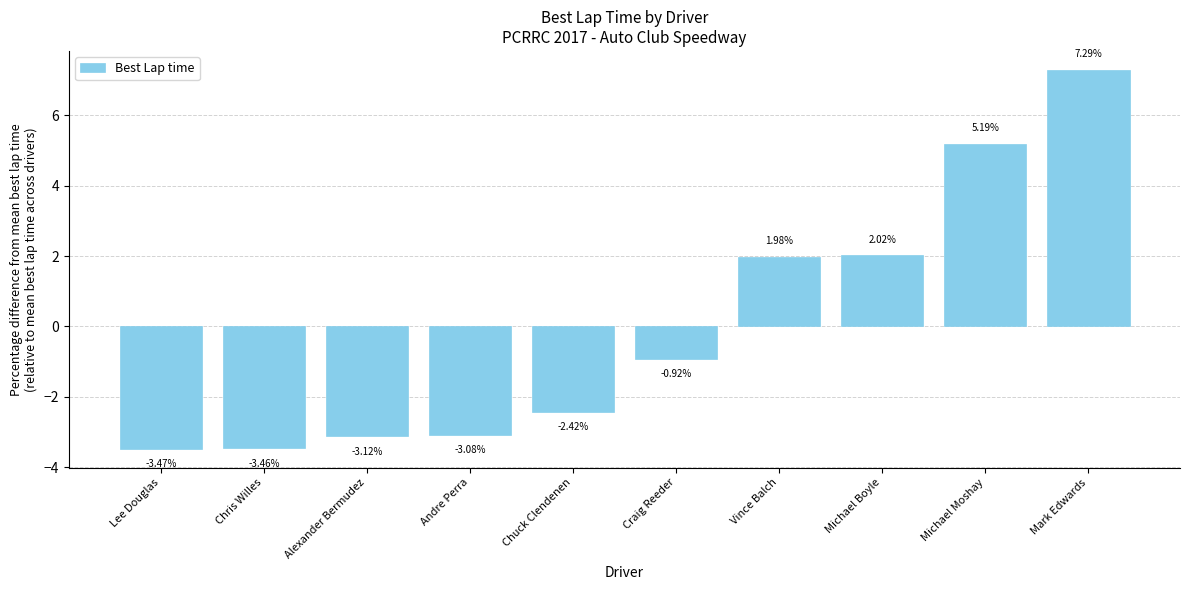

What is the label of the 10th bar from the right?

Lee Douglas